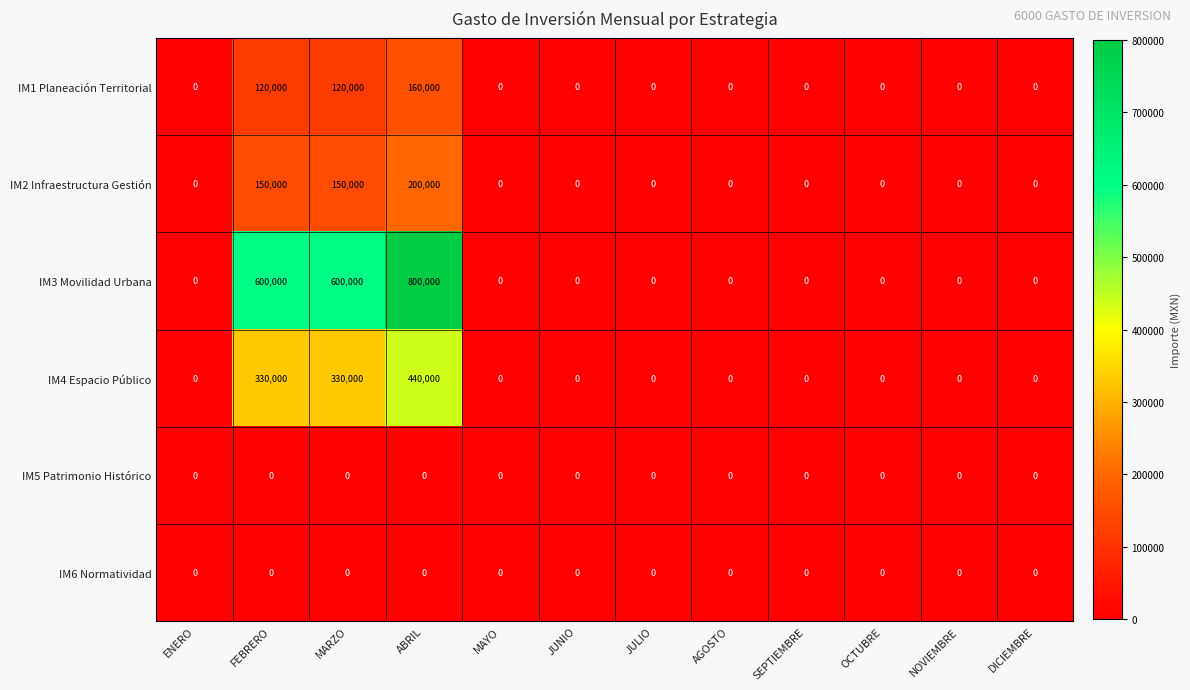

What is the difference between the maximum and second lowest values in the IM2 Infraestructura Gestión series?

200000